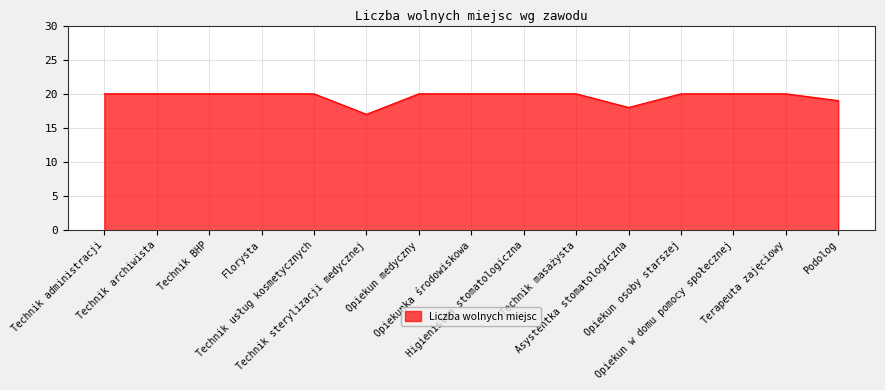

How many lines are shown in the chart?

1